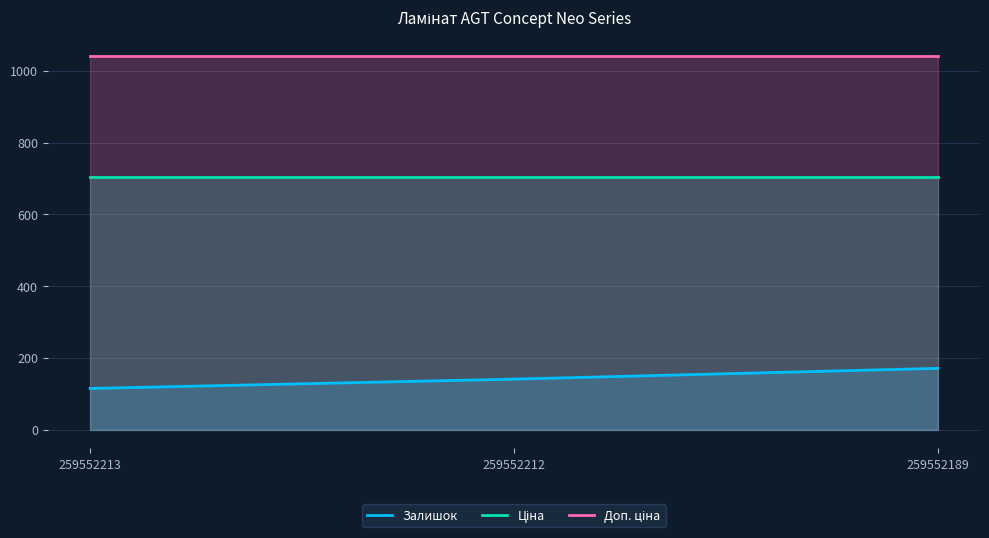

What value does the Залишок series have at 259552213?

115.0